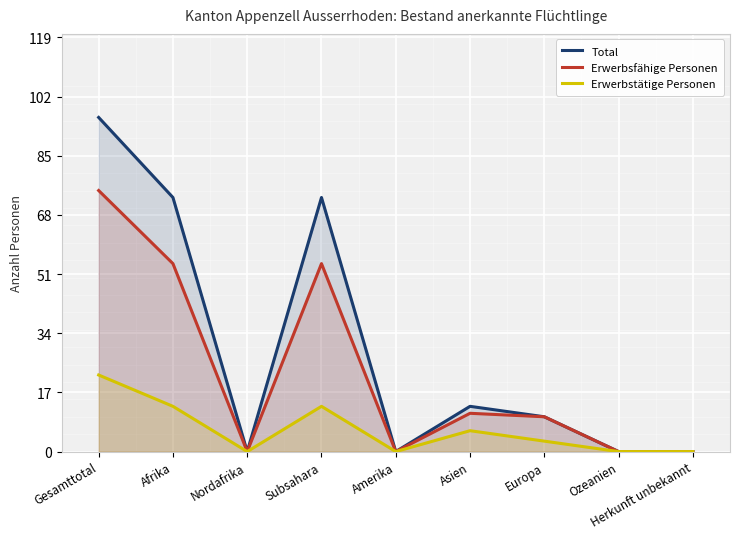

Reading right to left, what are all the values shown in this chart?

Total: 0	0	10	13	0	73	0	73	96
Erwerbsfähige Personen: 0	0	10	11	0	54	0	54	75
Erwerbstätige Personen: 0	0	3	6	0	13	0	13	22